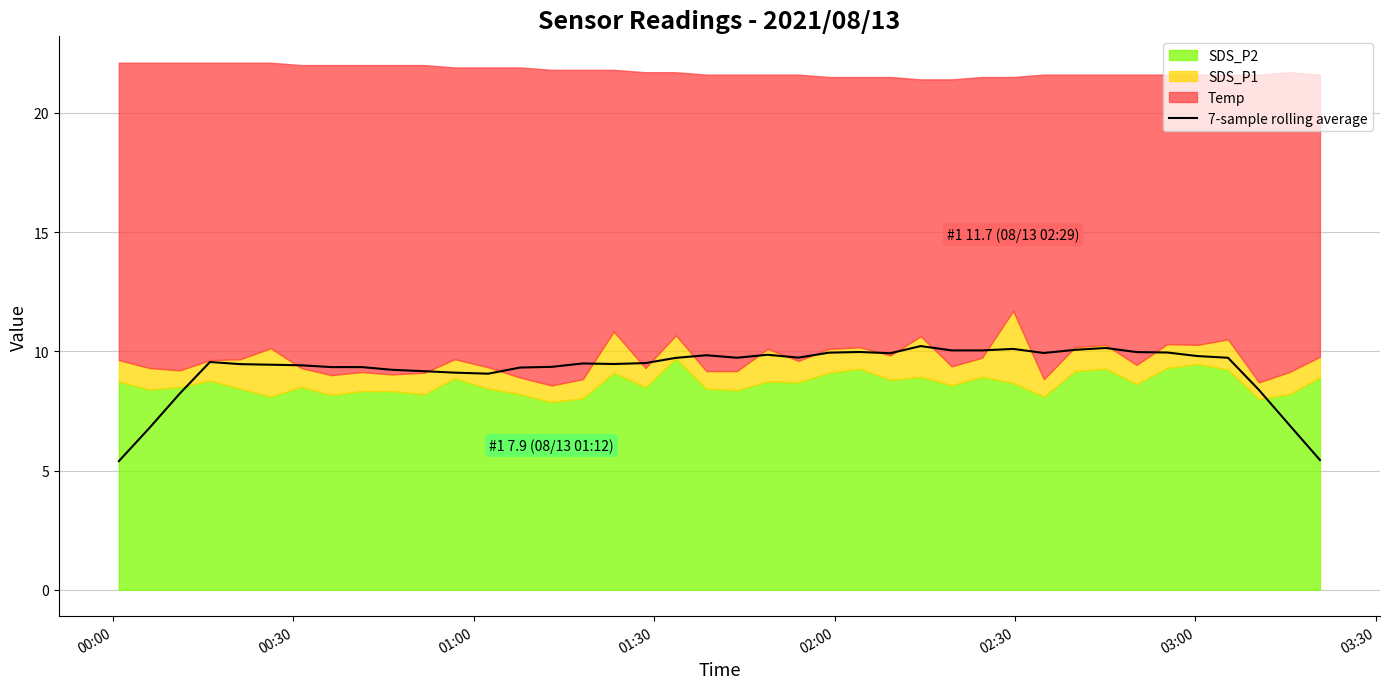

What is the minimum value for 7-sample rolling average?

5.4